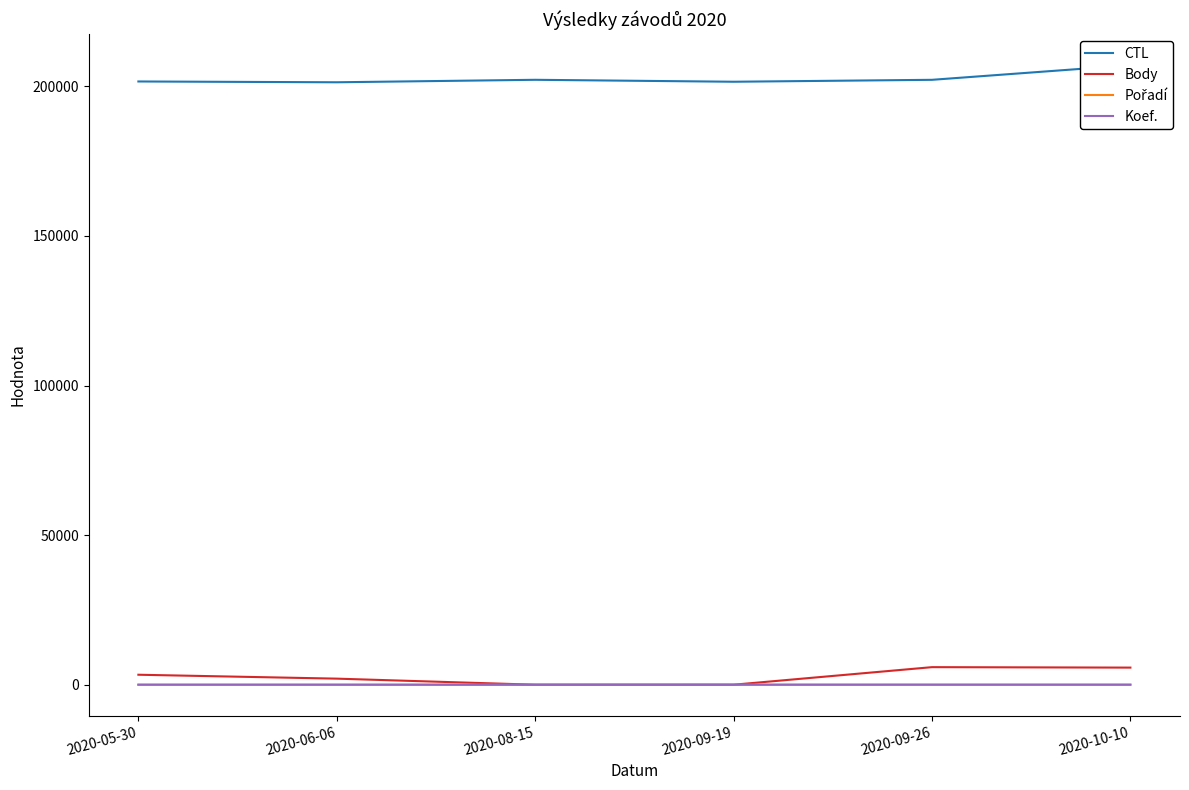

How many series are shown in this chart?

4